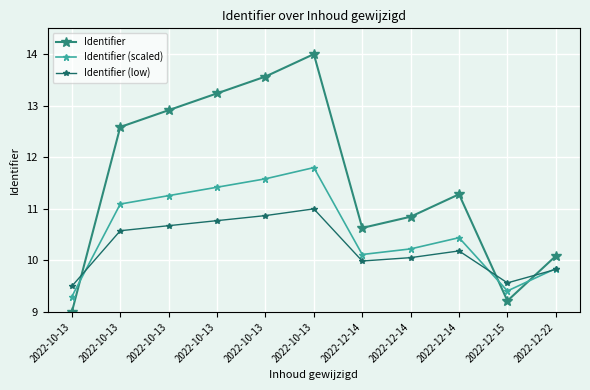

Rank the series by their average value, from lowest to highest.

Identifier (low), Identifier (scaled), Identifier